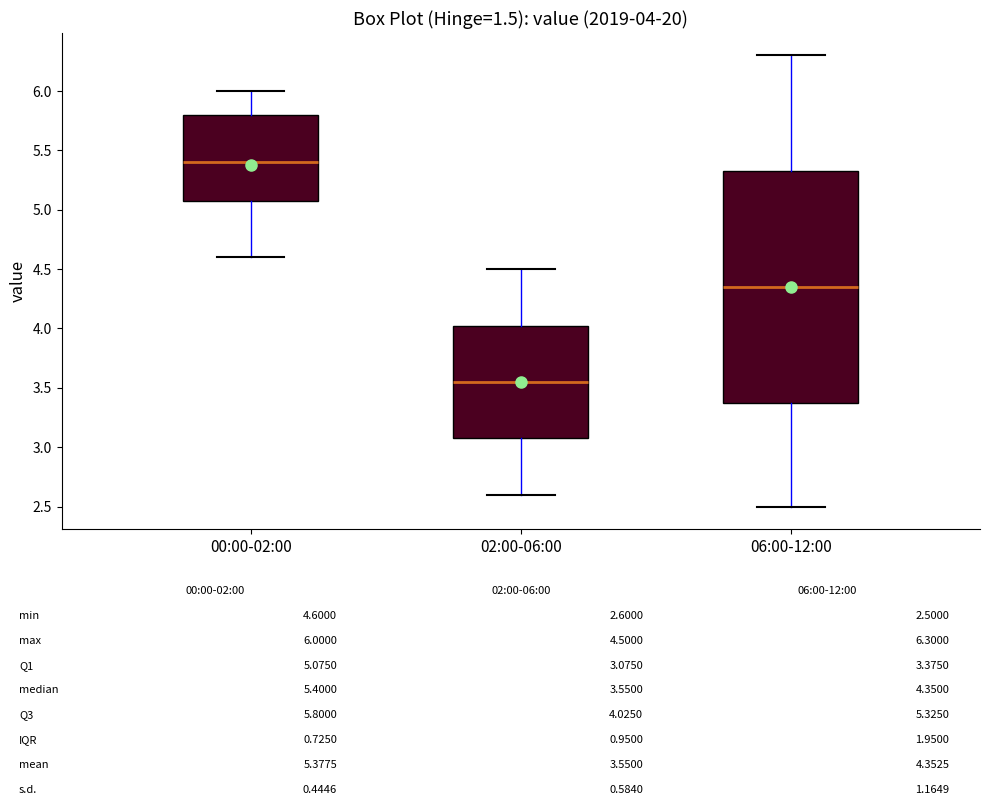

Comparing the boxes themselves (not the whiskers), which one is the tallest?

06:00-12:00